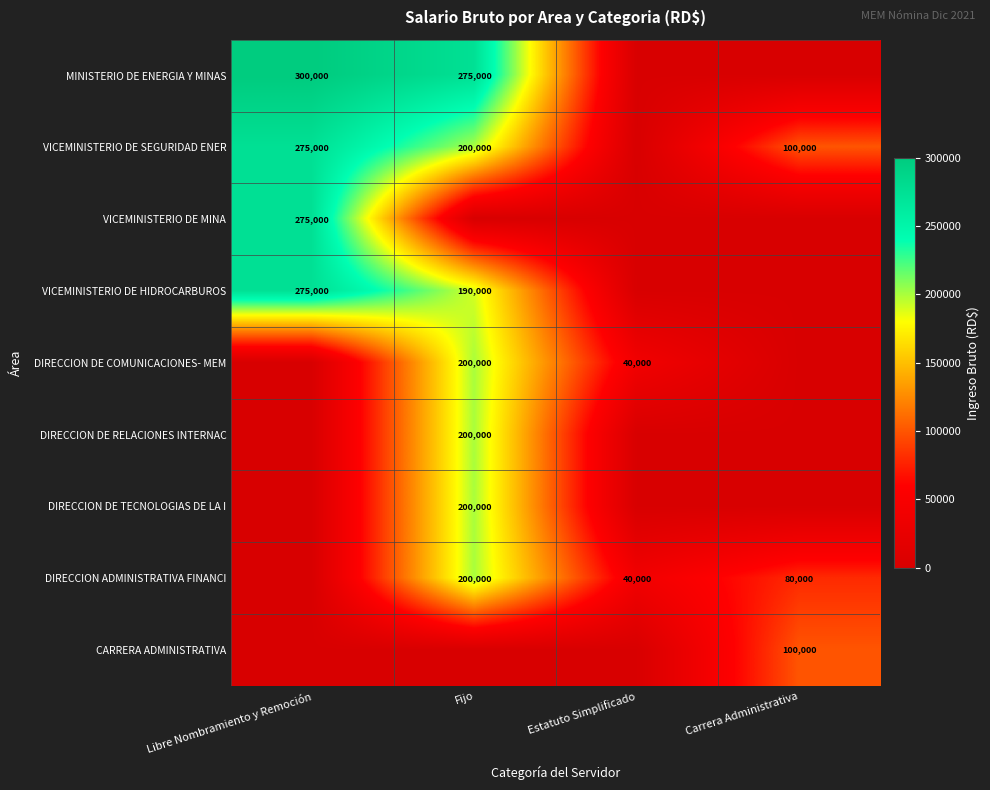

How many distinct data groups are displayed?

9